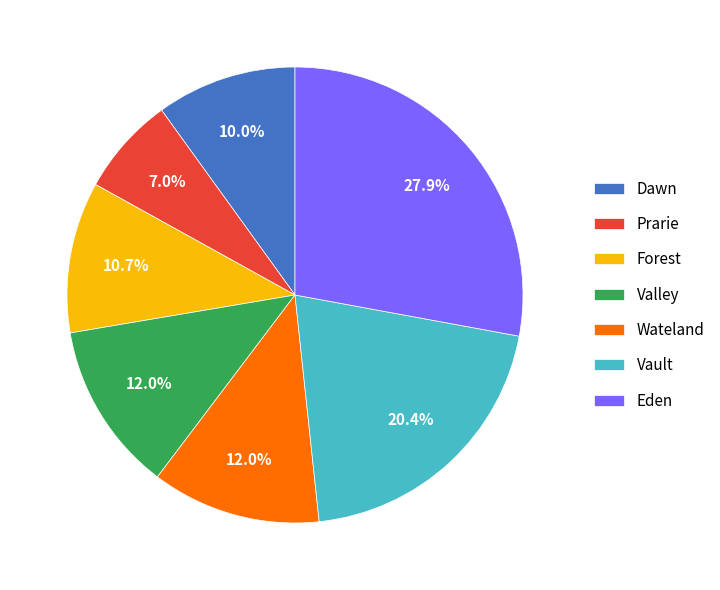

Between Eden and Valley, which is larger?

Eden